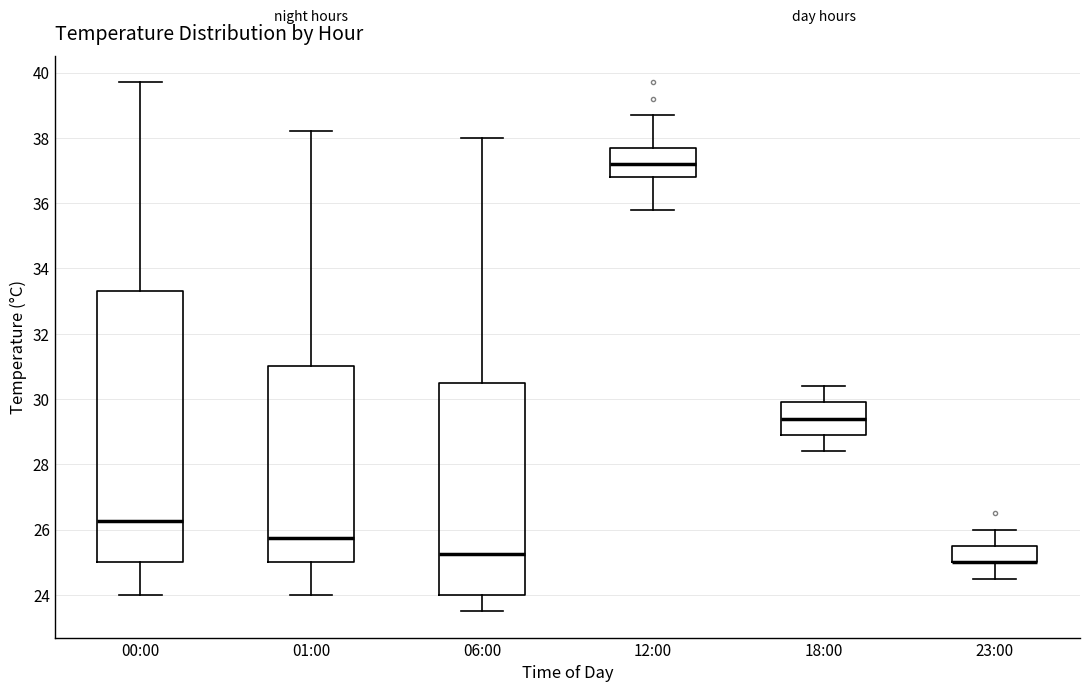

Reading left to right, read every box against the y-axis: the position of its median line, the range the box covers, and the ends of its whiskers. The values are not printed on the chart, so give them approximately, as read against the axis.

00:00: median 26.2, box 25.0 to 33.4, whiskers 24.0 to 39.8
01:00: median 25.8, box 25.0 to 31.0, whiskers 24.0 to 38.2
06:00: median 25.2, box 24.0 to 30.6, whiskers 23.6 to 38.0
12:00: median 37.2, box 36.8 to 37.8, whiskers 35.8 to 38.8
18:00: median 29.4, box 29.0 to 30.0, whiskers 28.4 to 30.4
23:00: median 25.0 (drawn on the box's lower edge), box 25.0 to 25.6, whiskers 24.6 to 26.0